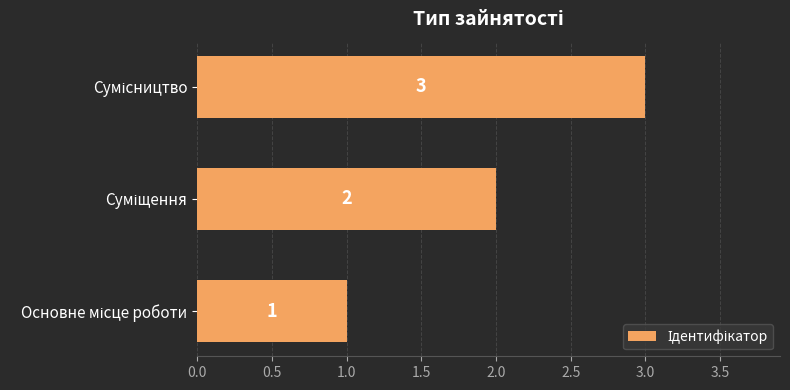

What is the sum of all values?

6